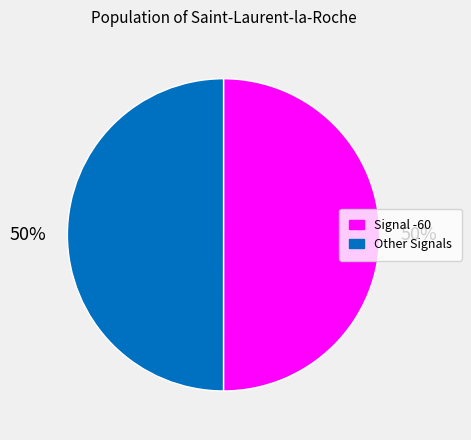

Is it true that Signal -60 is 41% of the pie?

False